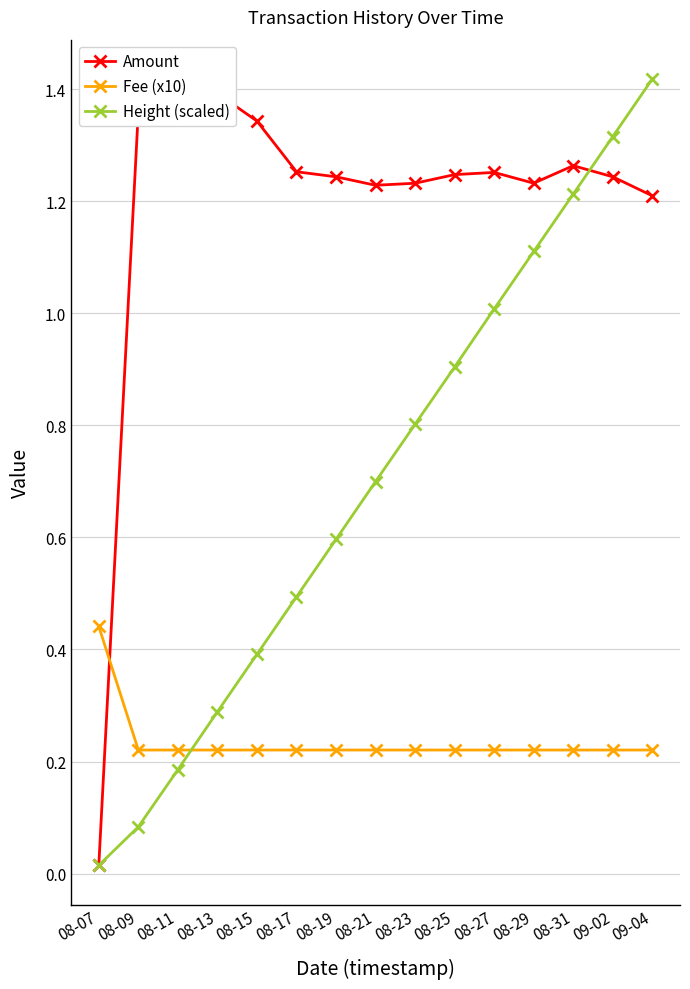

What is the value of the Fee (x10) point at the 9th from the left?

0.2